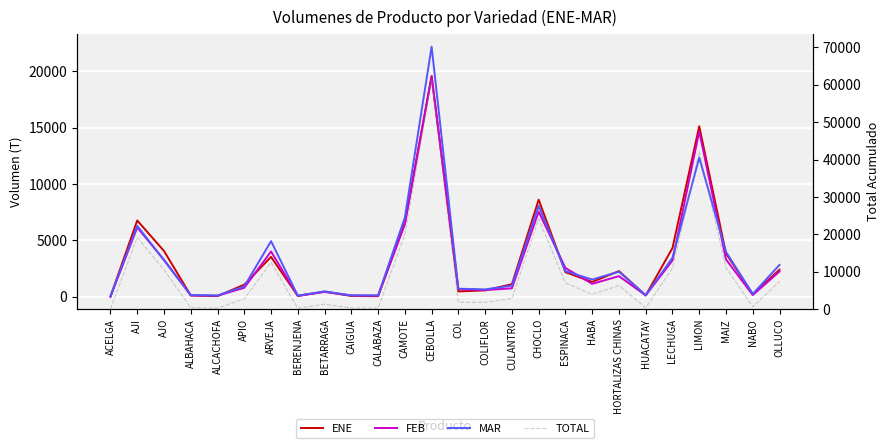

What is the minimum value for MAR?

13